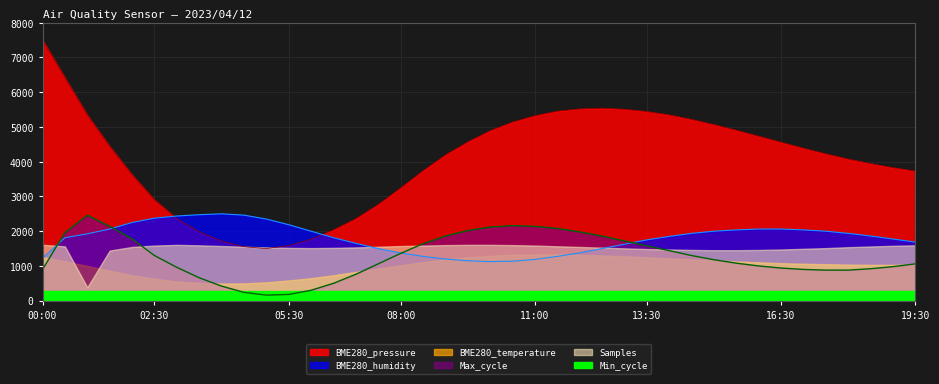

True or false: BME280_humidity has a value of 1923.9 at 09:00.

False